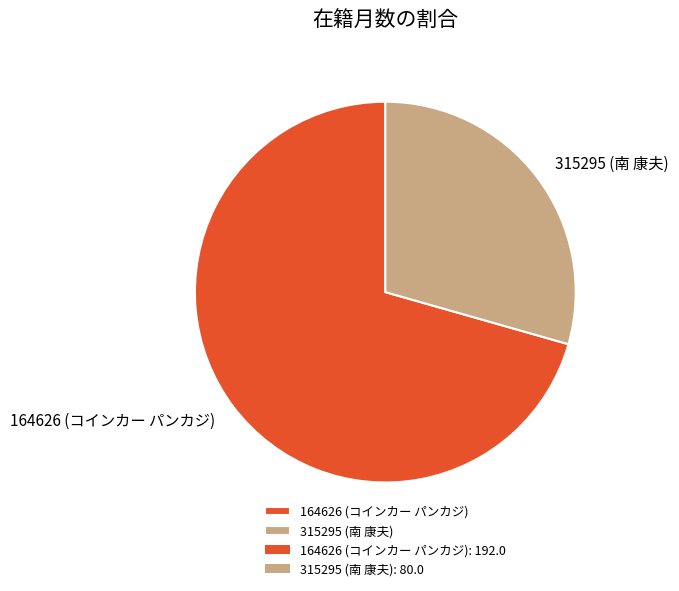

Between 164626 (コインカー パンカジ) and 315295 (南 康夫), which is larger?

164626 (コインカー パンカジ)